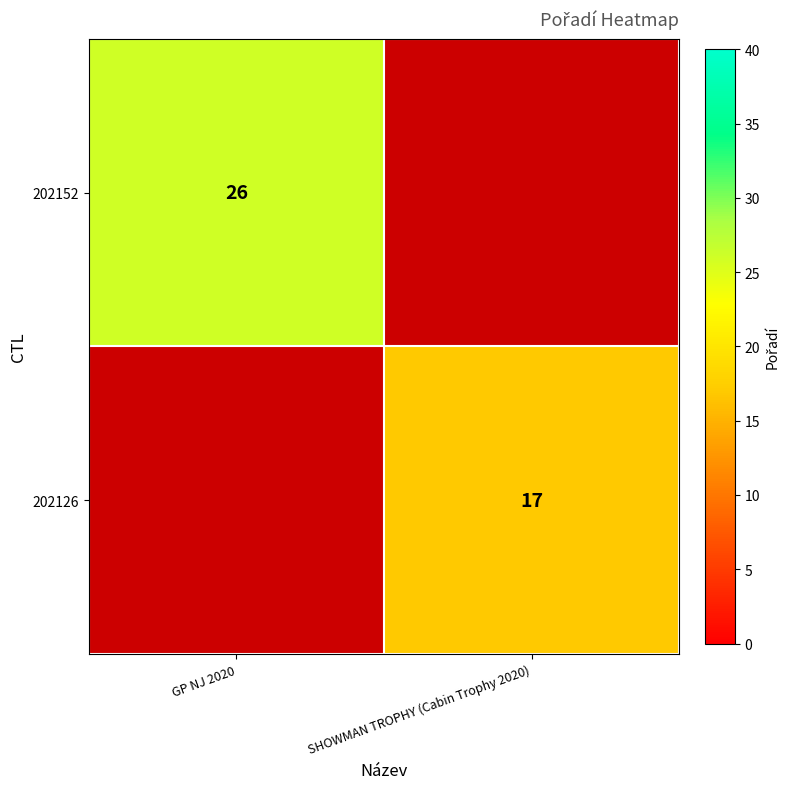

The value of 202152 at GP NJ 2020 is 11. True or false?

False